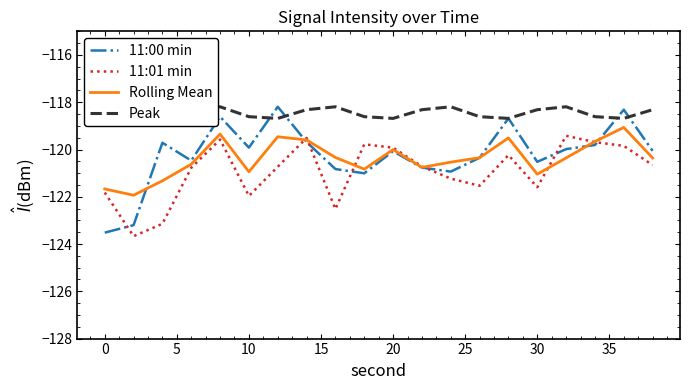

Is it true that Rolling Mean equals -170.1 at 30?

False